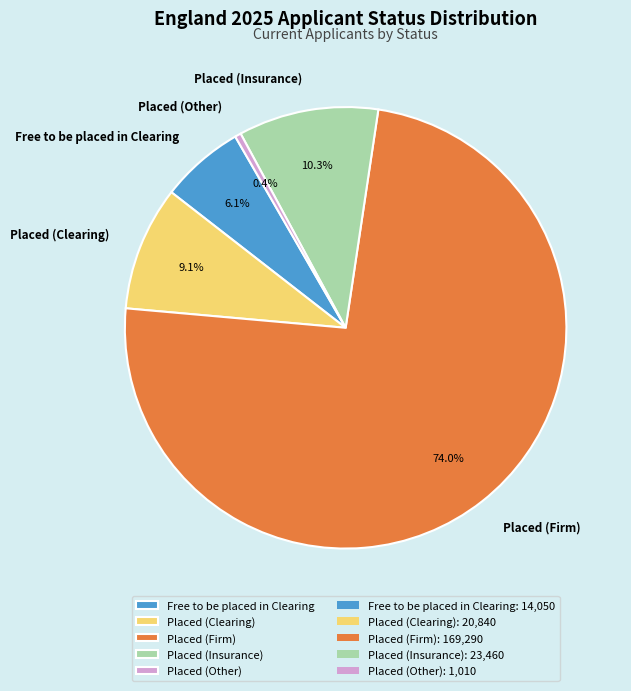

True or false: Placed (Other) accounts for 0% of the total.

True